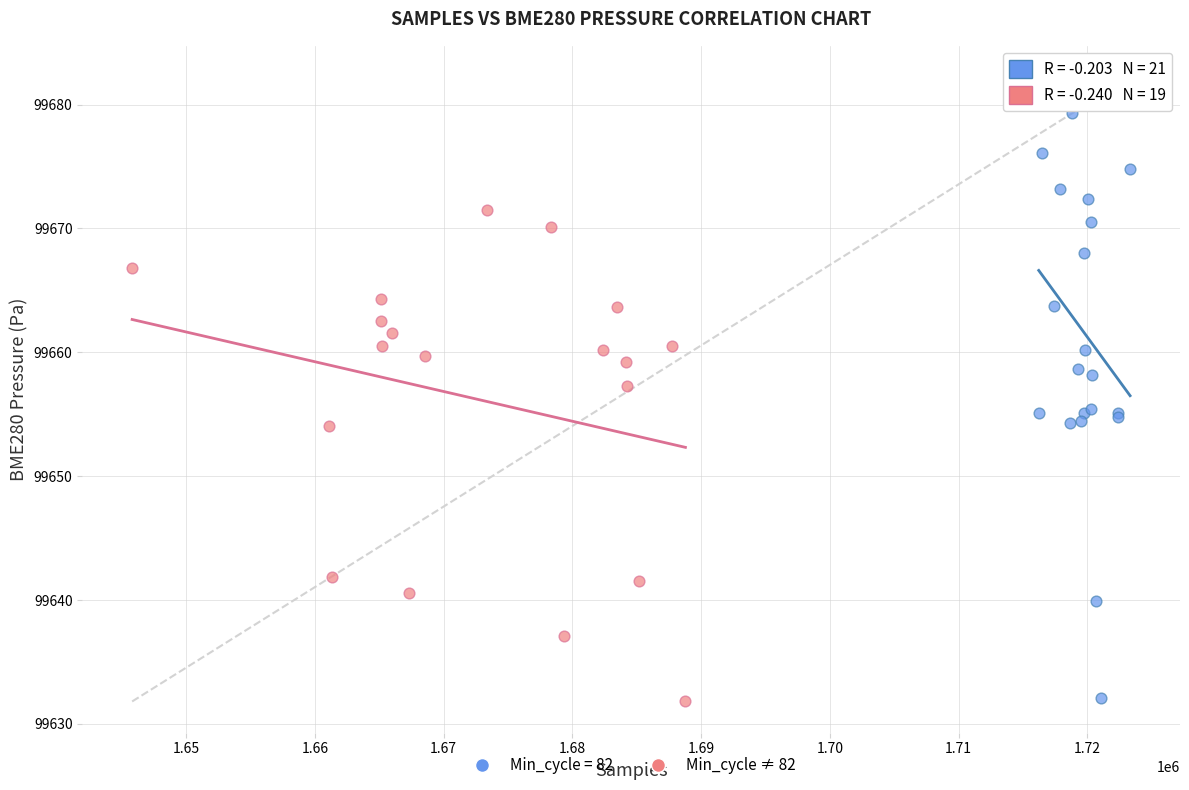

Which series contains the highest Y value?

Min_cycle = 82